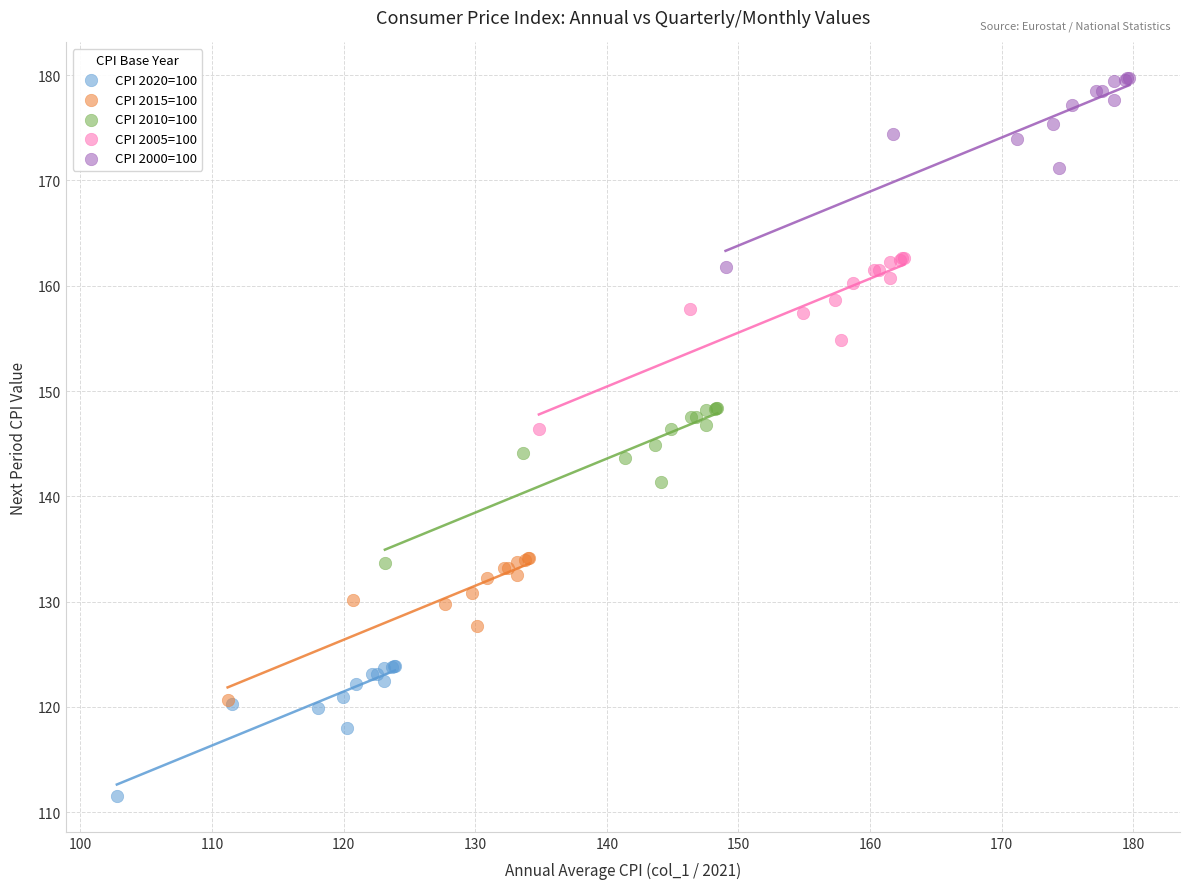

What are all the series names shown in the legend?

CPI 2020=100, CPI 2015=100, CPI 2010=100, CPI 2005=100, CPI 2000=100